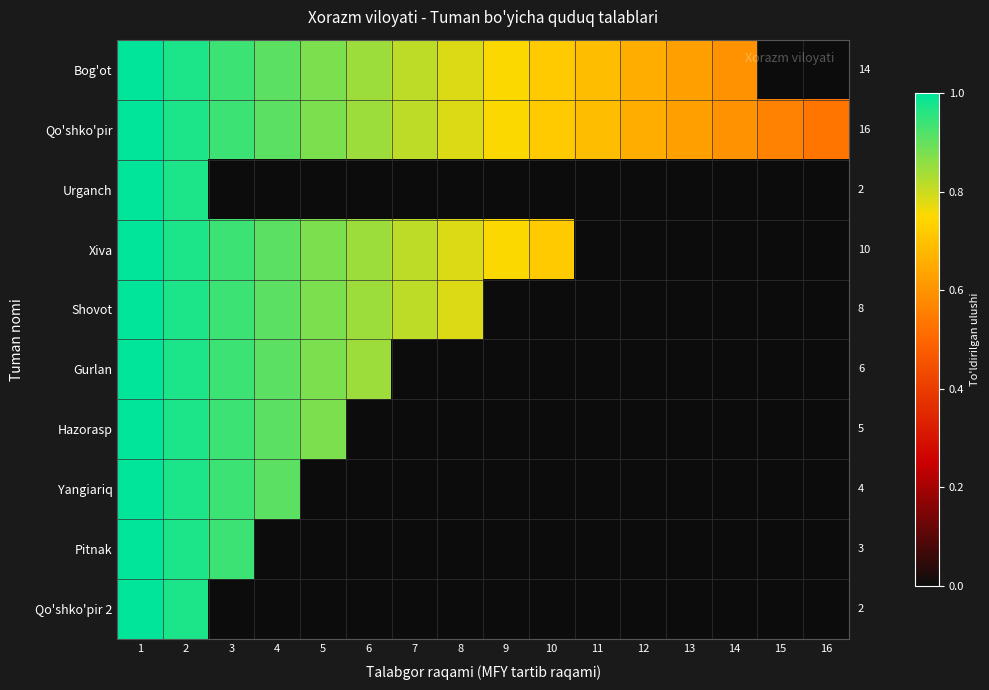

Which series has the largest total across all categories?

Qo'shko'pir